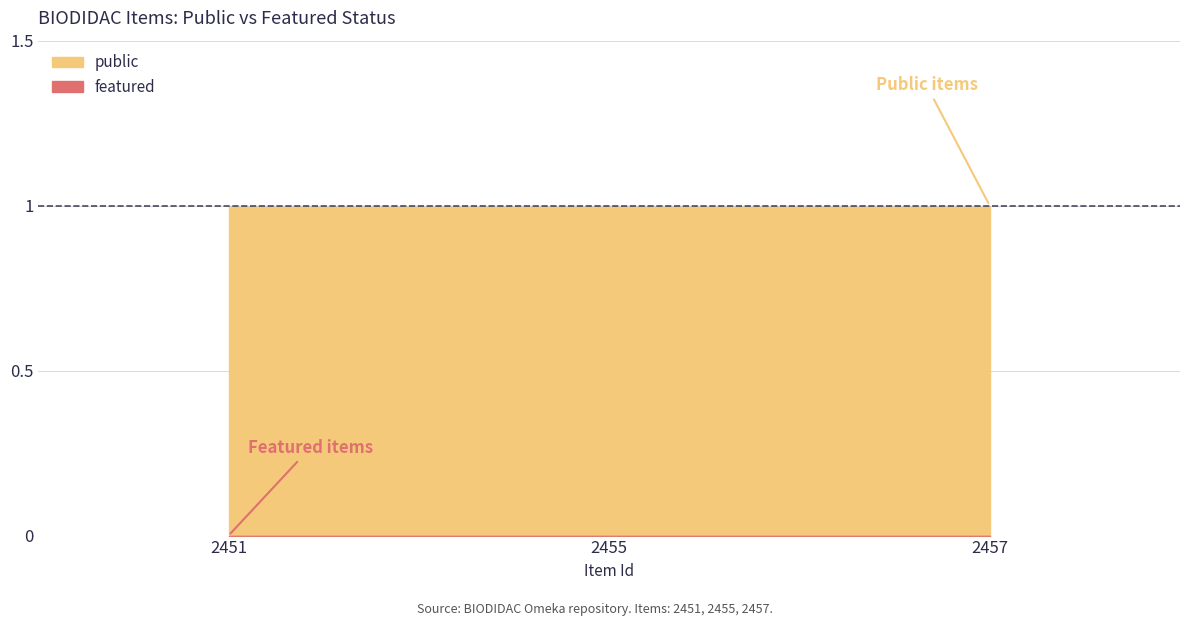

Is it true that public equals 1 at 2455?

True